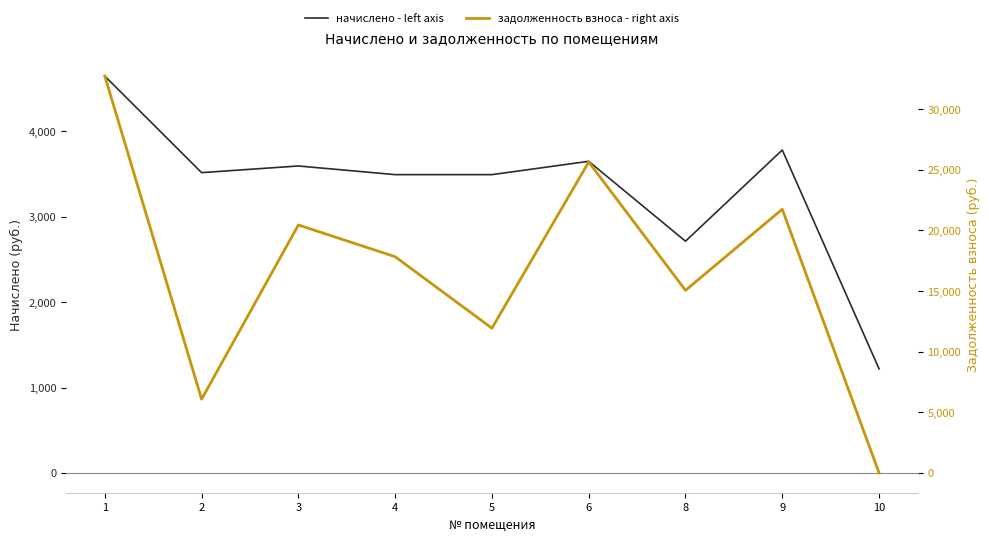

How many intersections are there between задолженность взноса - right axis and начислено - left axis?

1